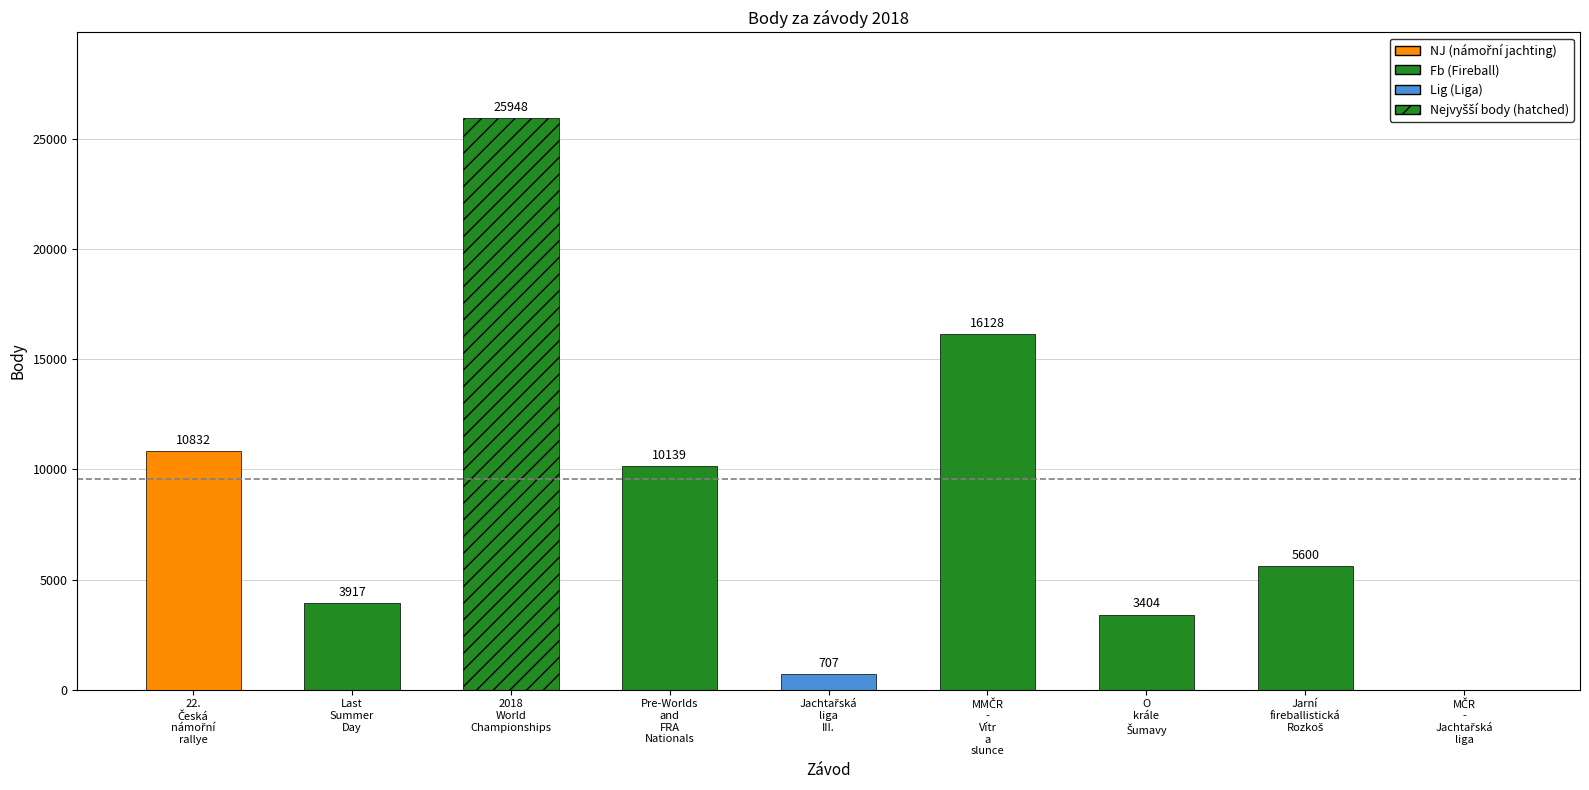

Count the number of categories in the chart.

9